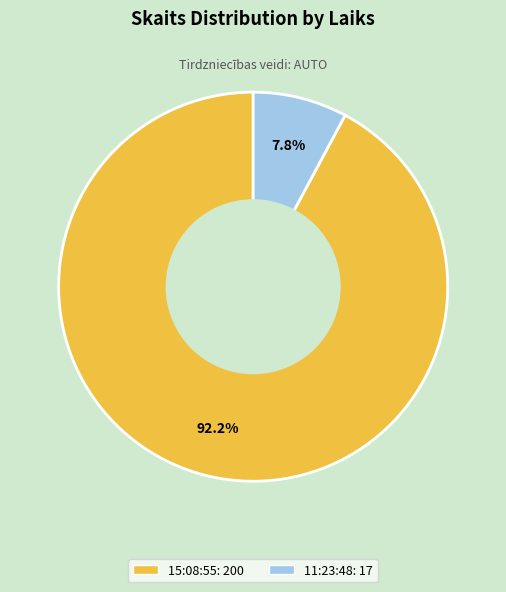

To the nearest percent, what is the difference between the largest and smallest slice percentages?

84%